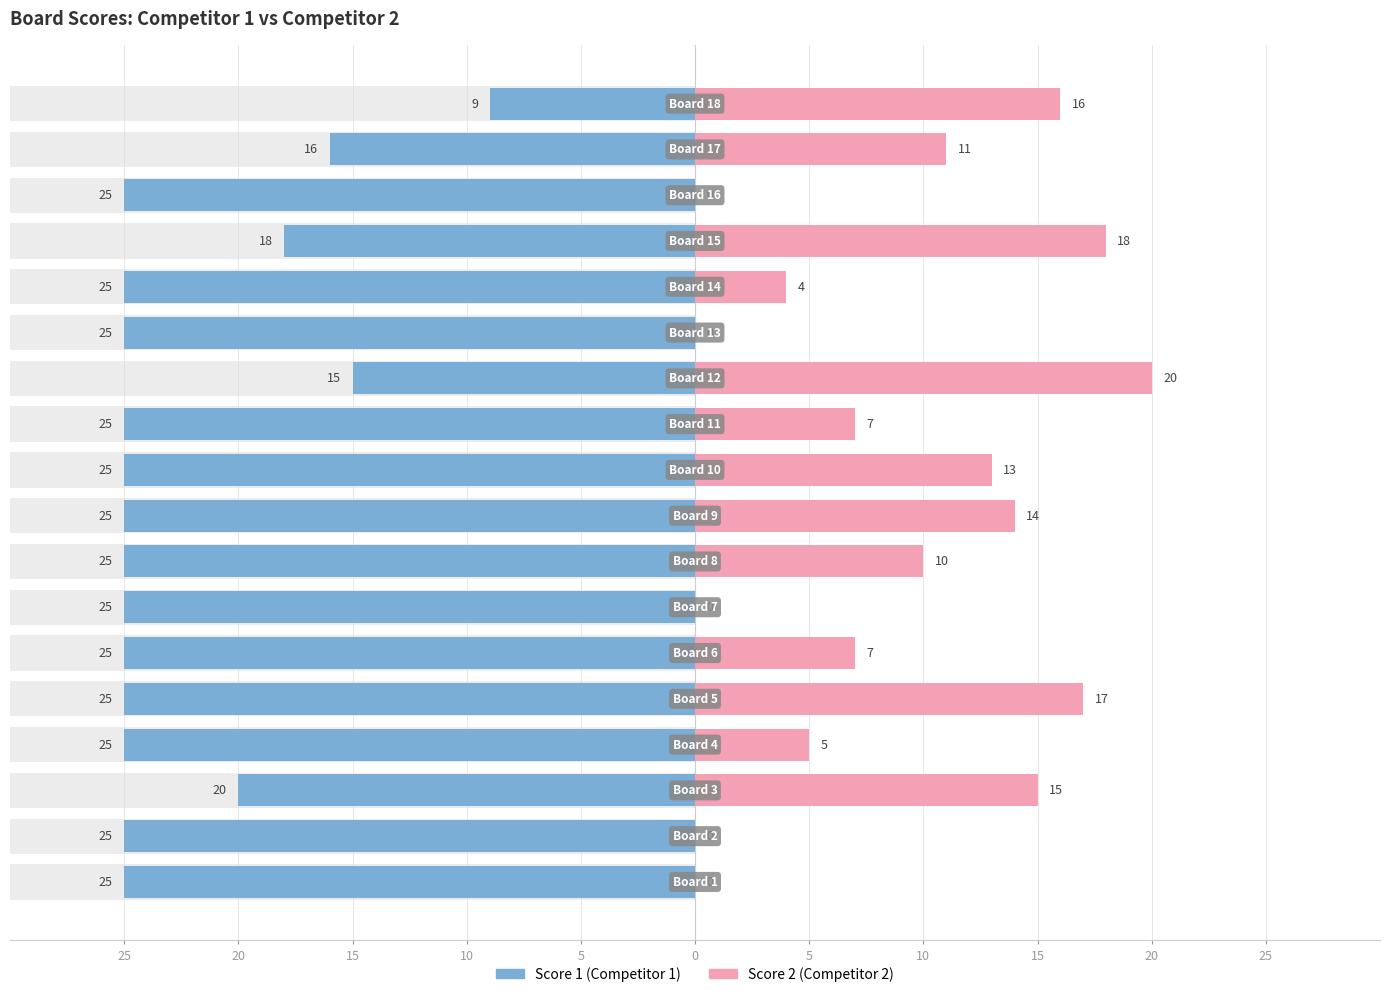

Between 11 and 13, which series saw the biggest shift?

Score 2